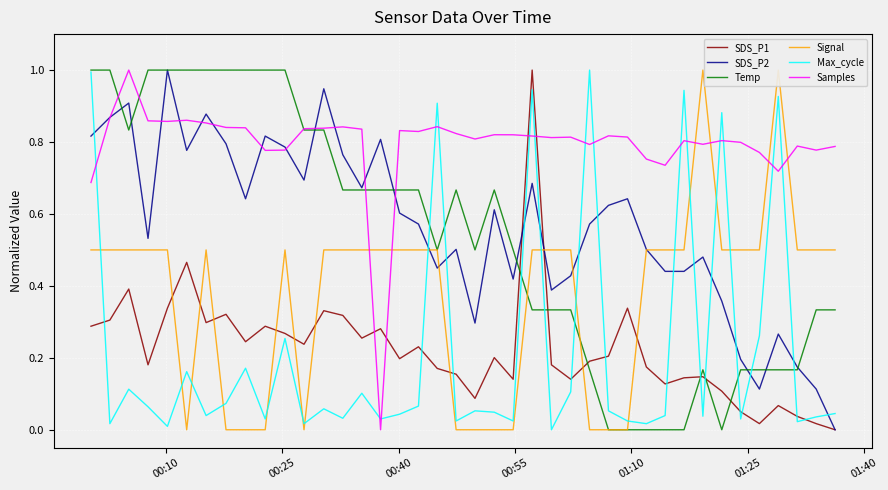

What is the highest value of the Max_cycle series?

1.0